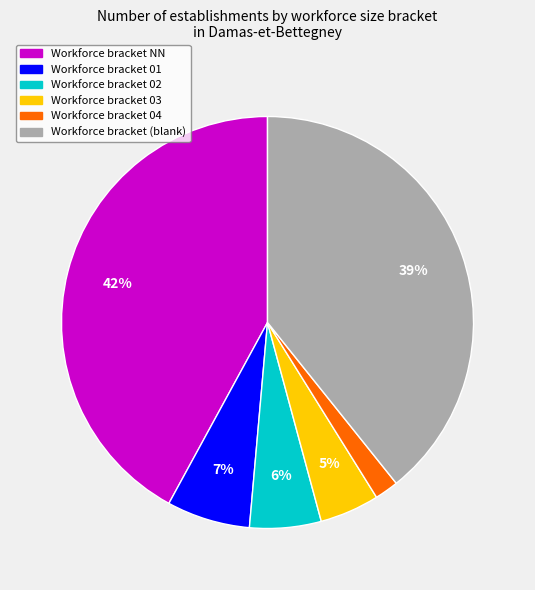

How many slices are in this pie chart?

6